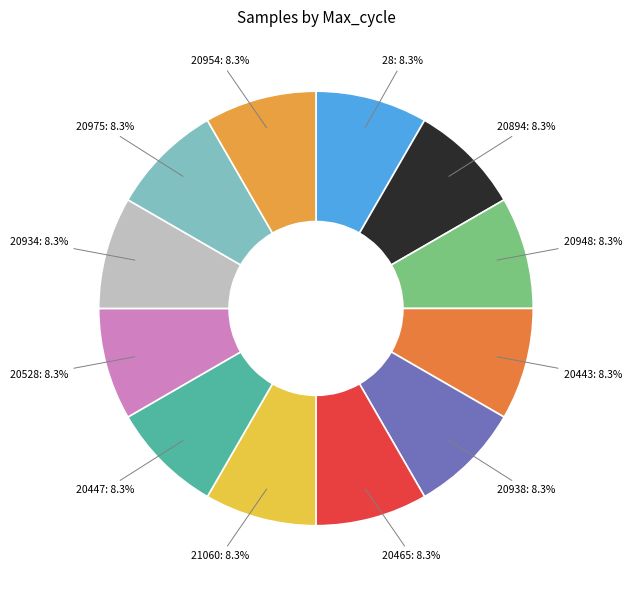

Which category has the biggest portion of the pie?

20894